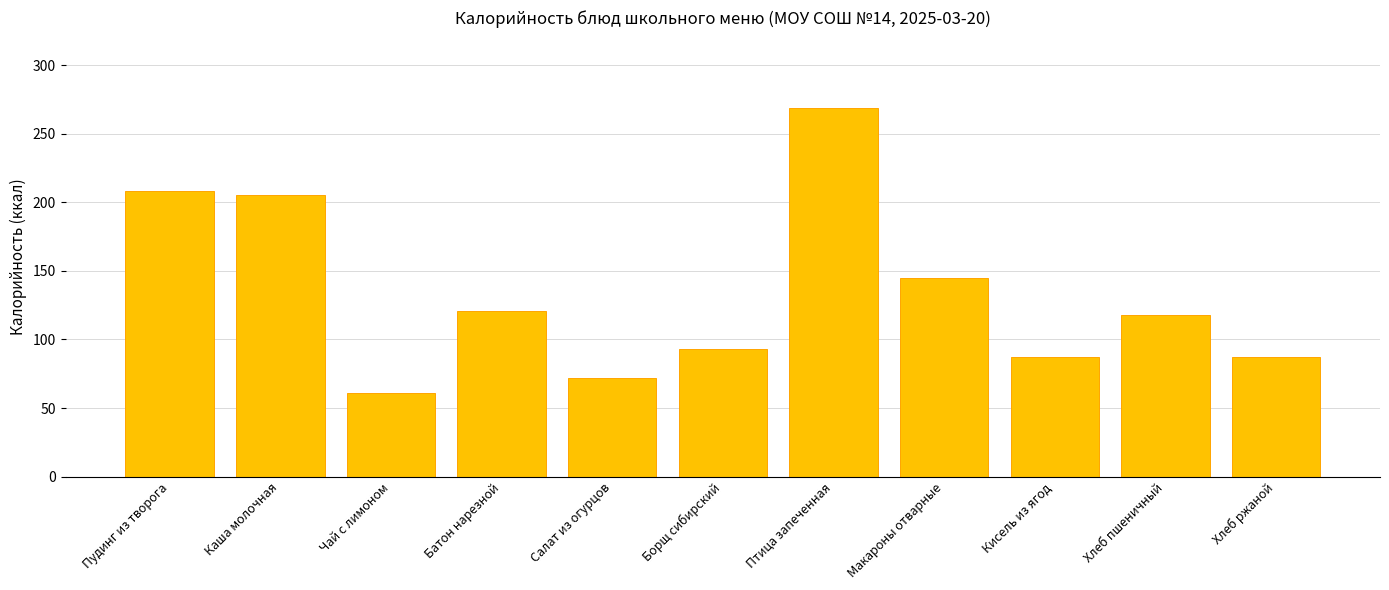

What value does the data have at Макароны отварные?

145